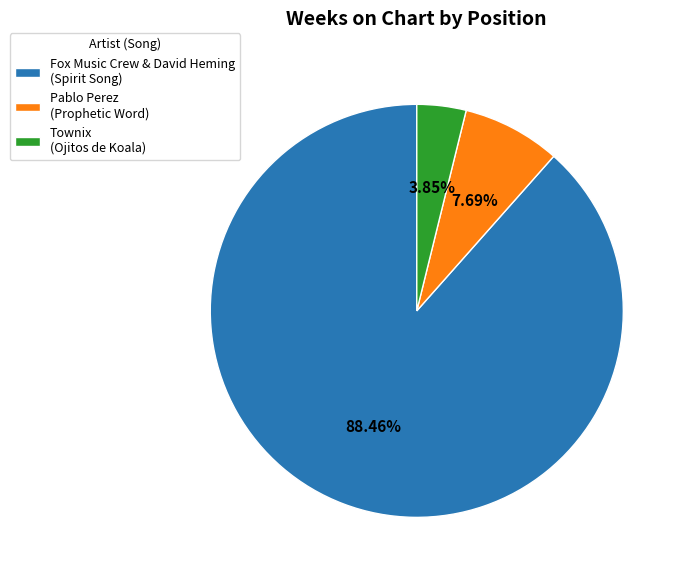

Between Fox Music Crew & David Heming (Spirit Song) and Pablo Perez (Prophetic Word), which is larger?

Fox Music Crew & David Heming (Spirit Song)